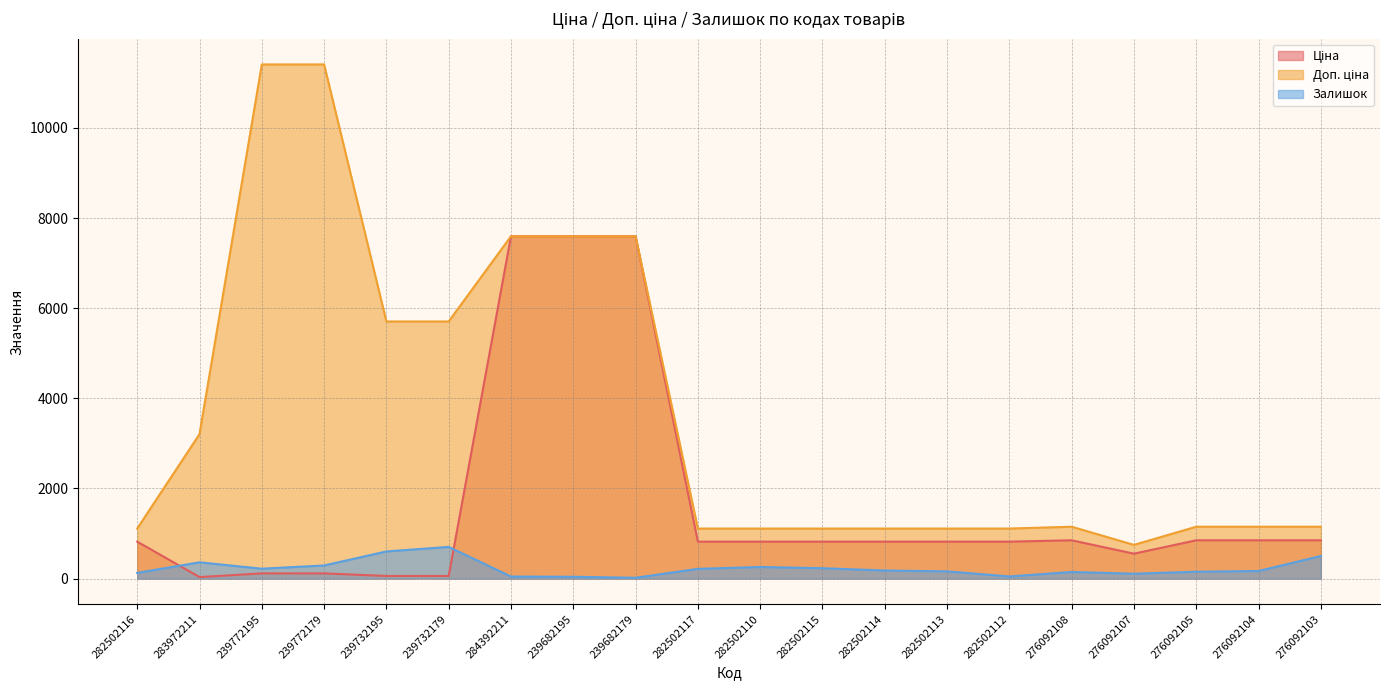

What is the sum of all Доп. ціна values?

73334.6